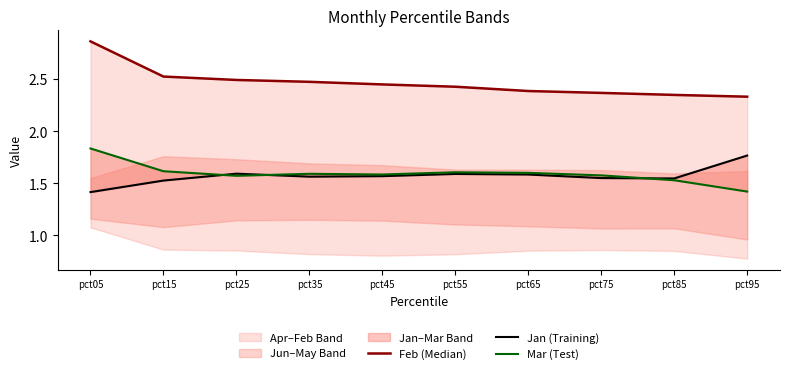

At which category does Jan (Training) reach its first local peak?

pct25